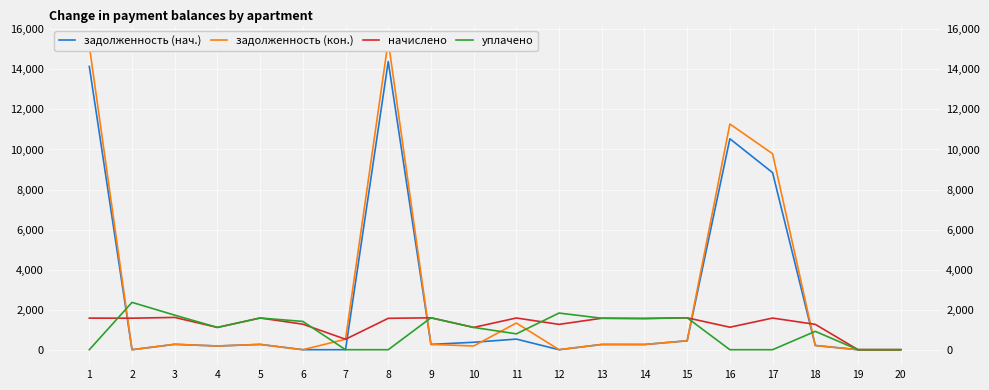

True or false: начислено and уплачено cross at least once.

True